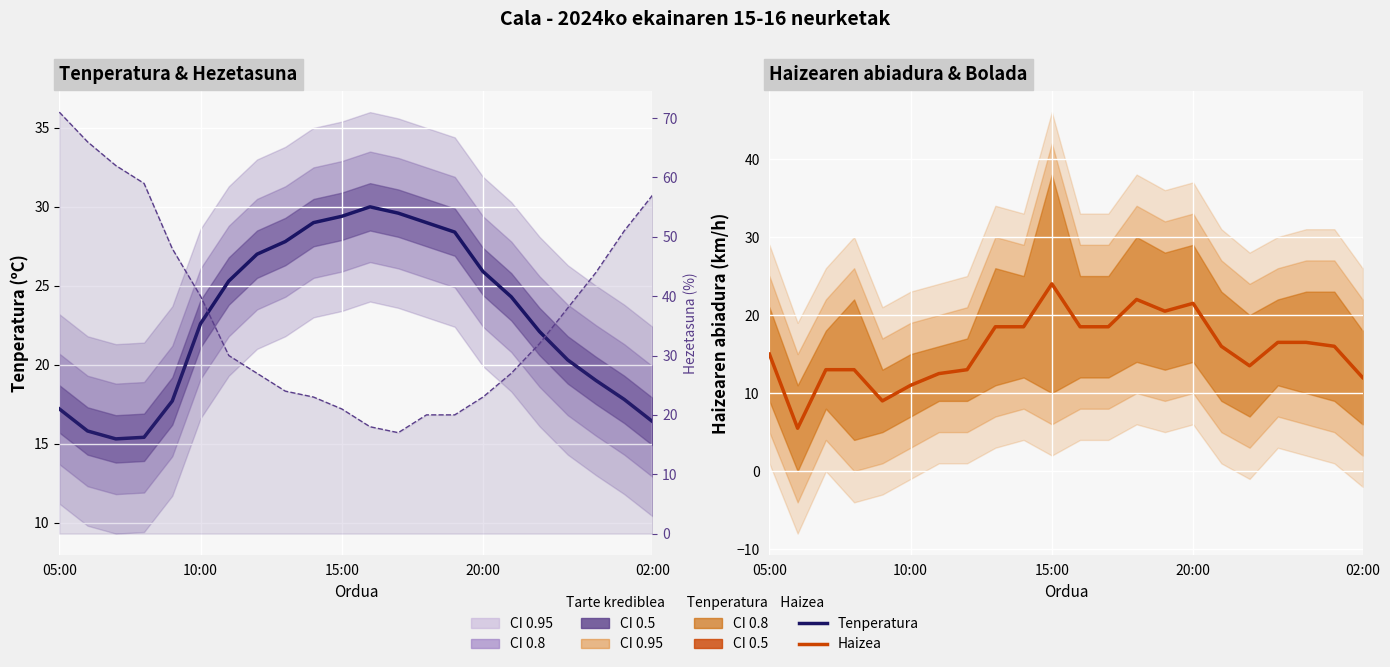

Between 13 and 19, which is larger?

13